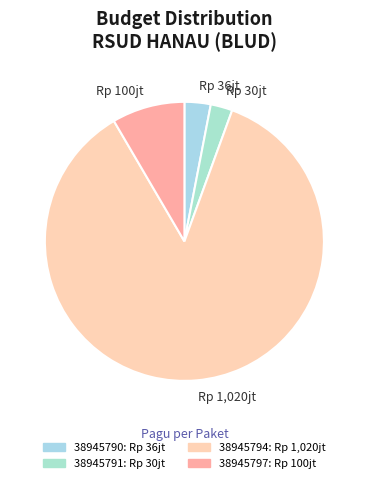

Which category has the smallest portion of the pie?

Rp 30jt